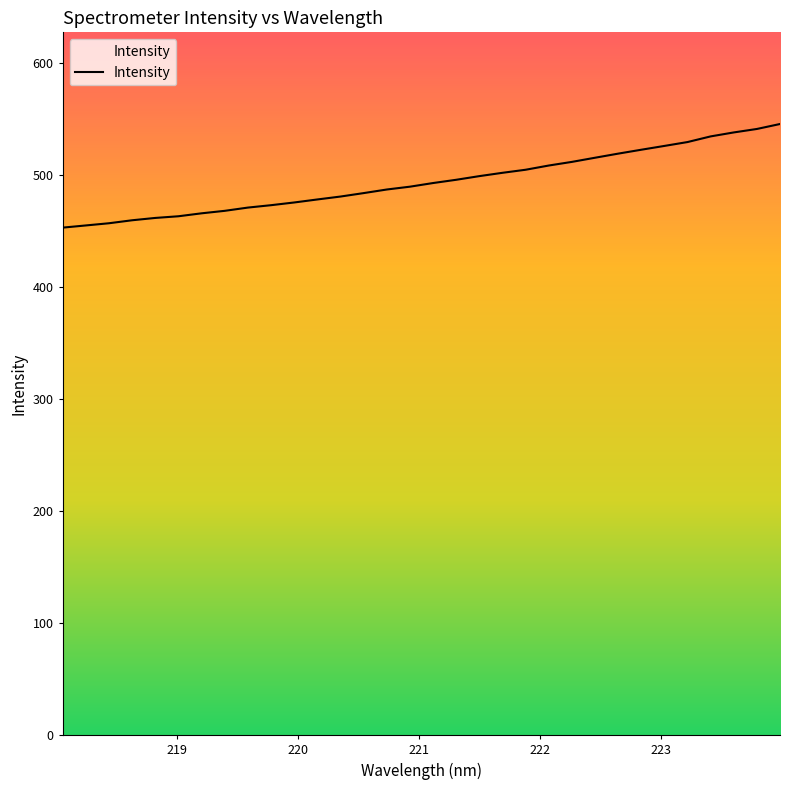

What is the minimum value shown in the chart?

452.8